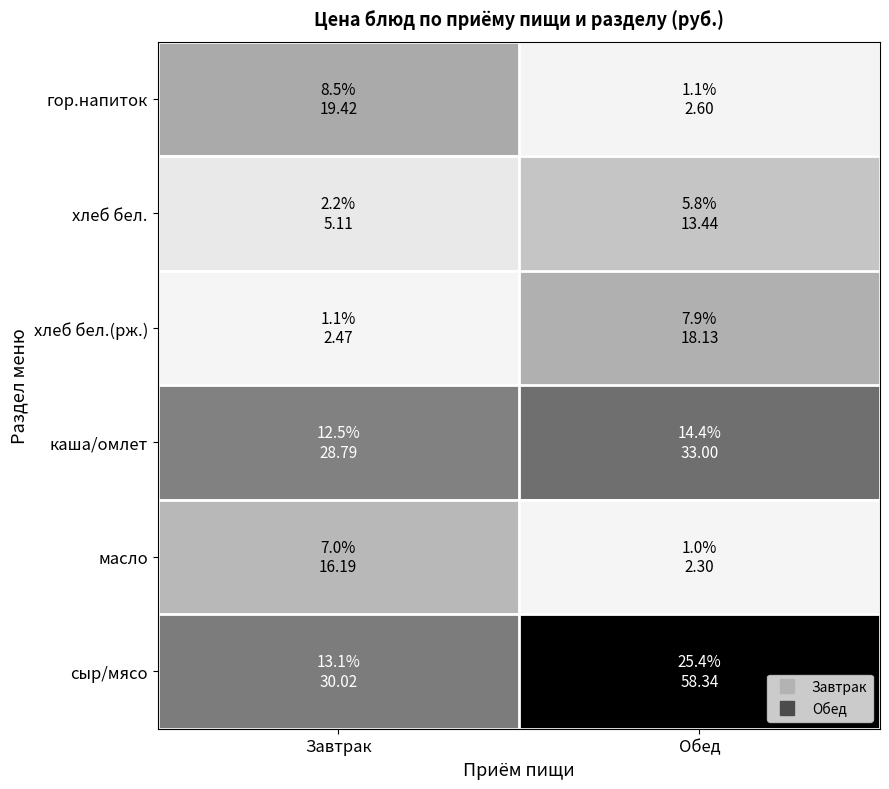

What is the smallest value displayed?

2.3